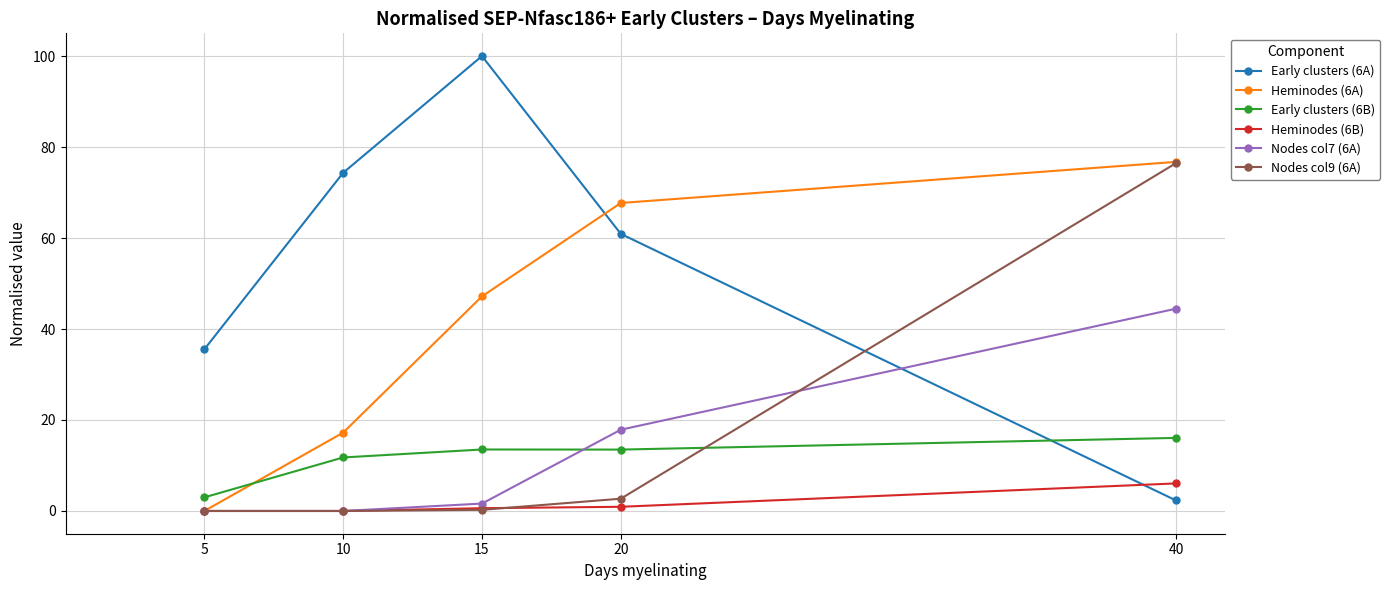

At how many categories does at least one series exceed 61?

4